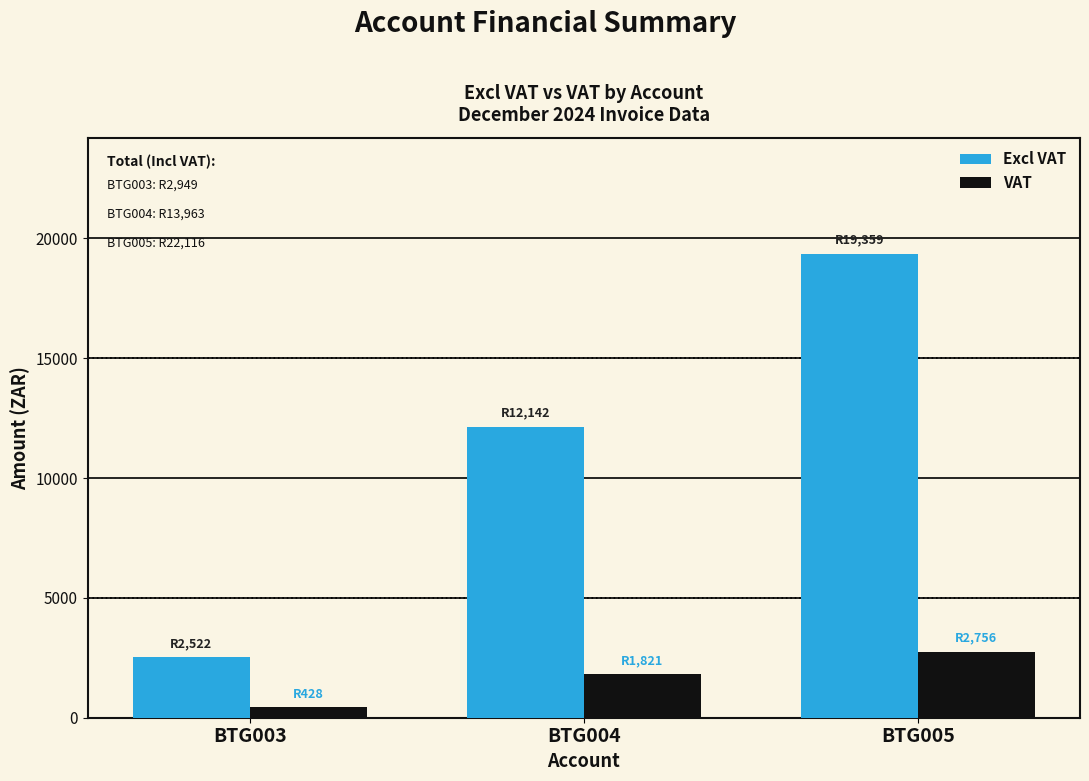

How many groups of bars are there?

3